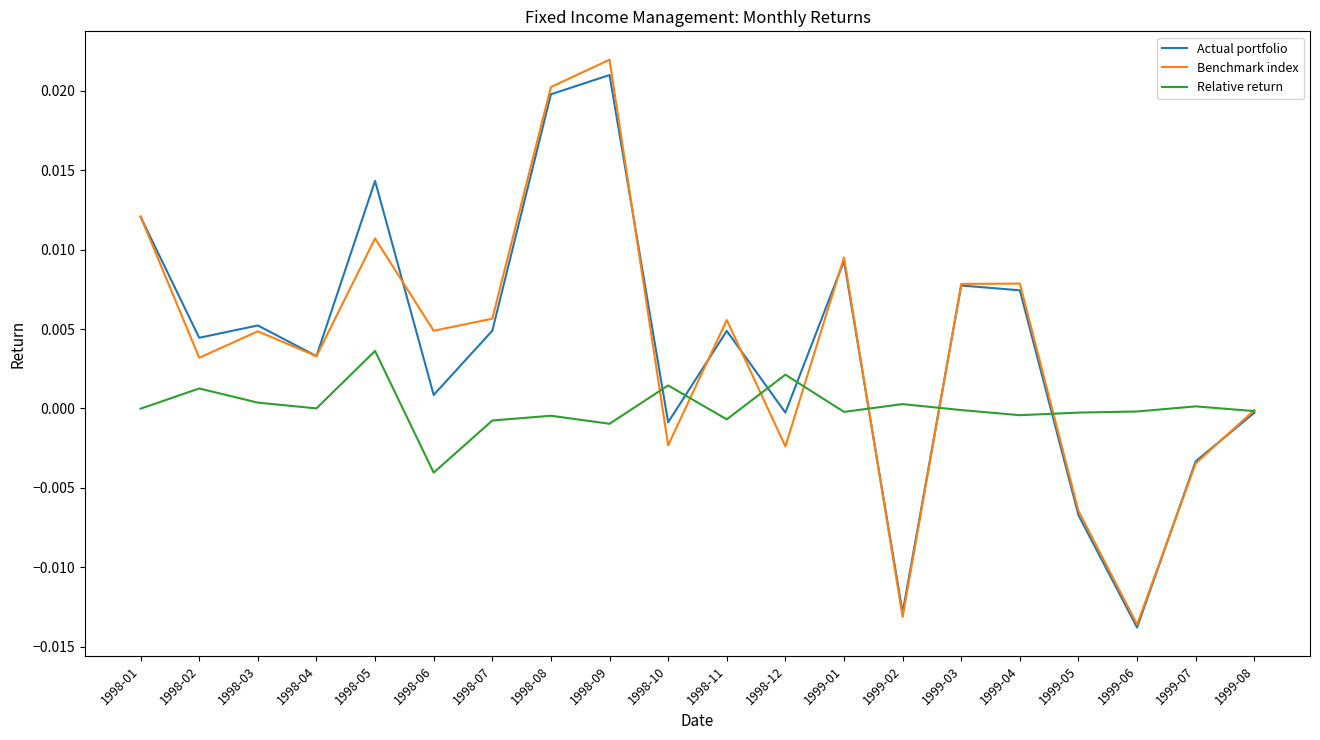

The value of Benchmark index at 1998-09 is 0.0. True or false?

True